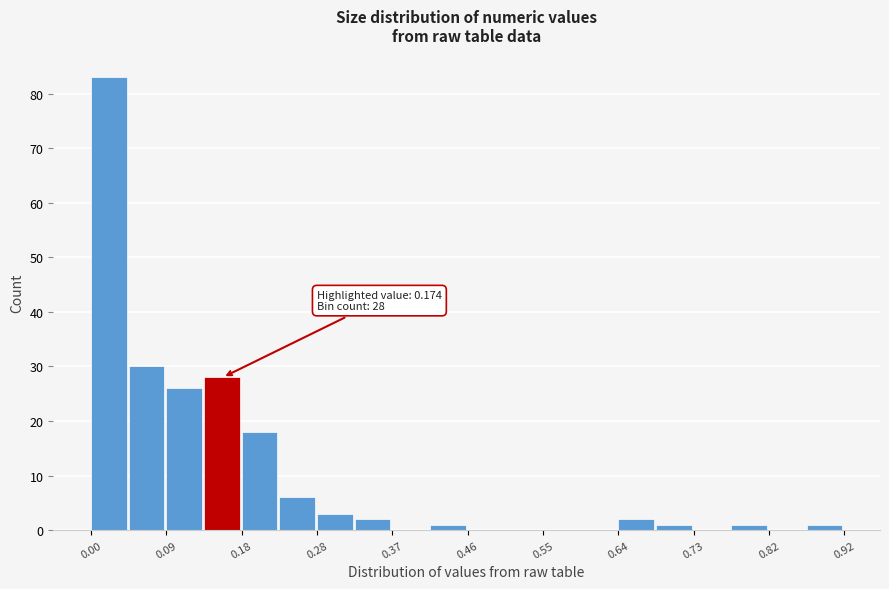

Over which range of the x-axis is the bar tallest?

0.00 to 0.05